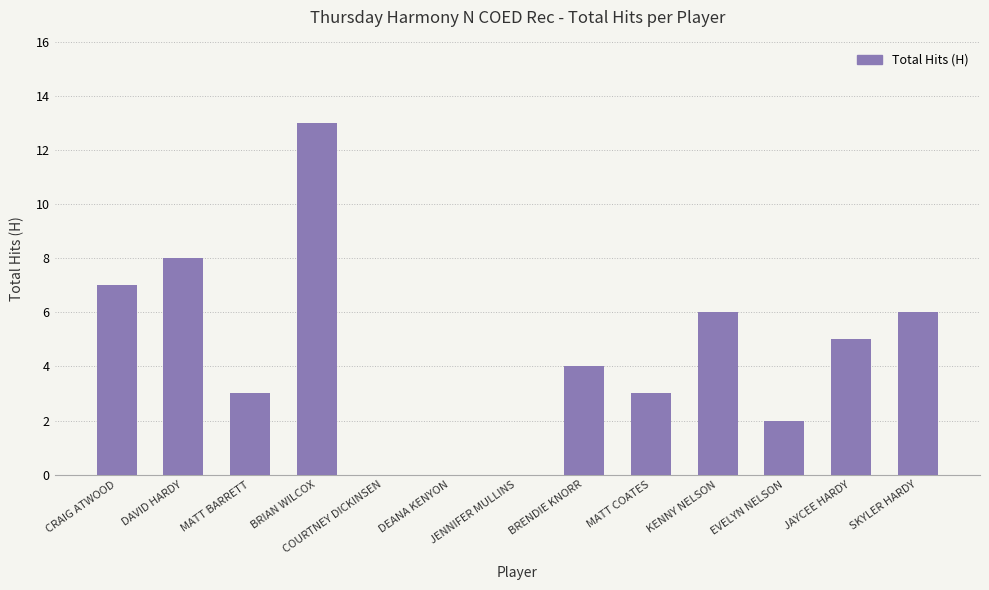

Reading left to right, extract all data points from this chart.

CRAIG ATWOOD=7	DAVID HARDY=8	MATT BARRETT=3	BRIAN WILCOX=13	COURTNEY DICKINSEN=0	DEANA KENYON=0	JENNIFER MULLINS=0	BRENDIE KNORR=4	MATT COATES=3	KENNY NELSON=6	EVELYN NELSON=2	JAYCEE HARDY=5	SKYLER HARDY=6